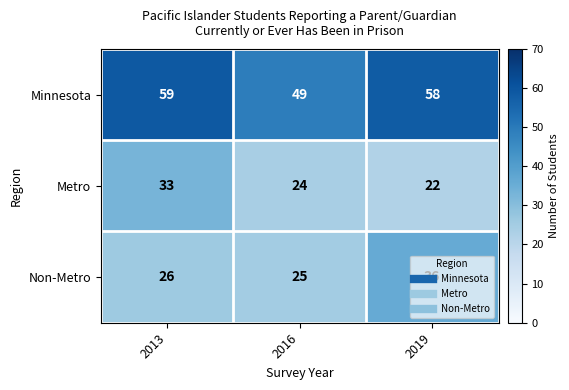

What is the approximate value of Metro at 2016?

24